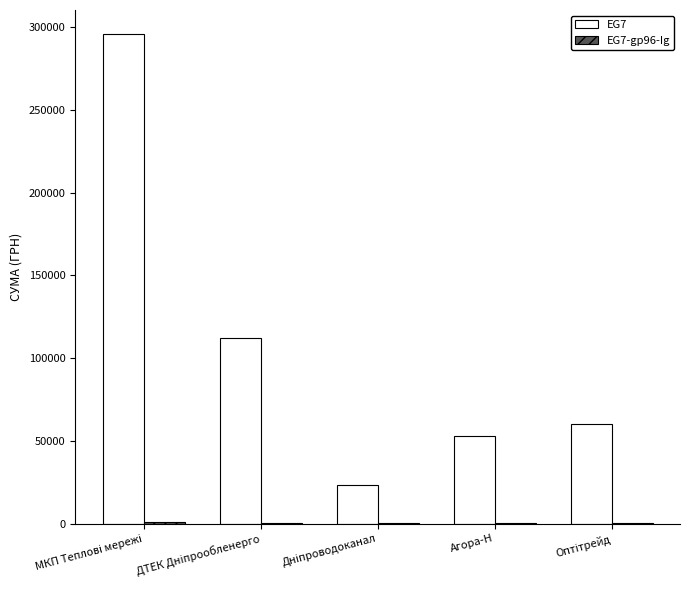

Which series has the largest total across all categories?

EG7